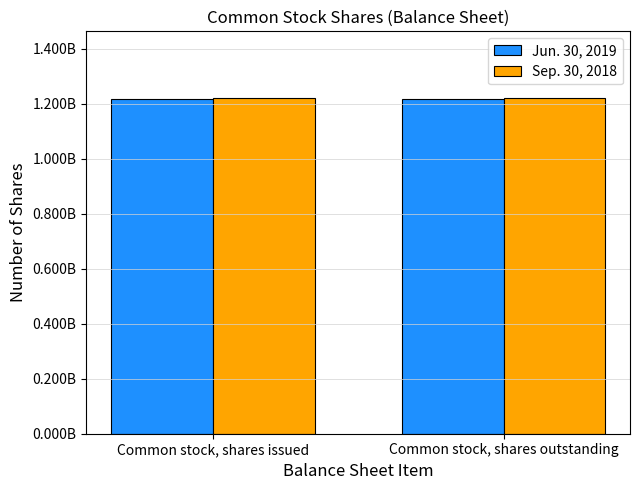

Reading right to left, extract all data points from this chart.

Jun. 30, 2019: Common stock, shares outstanding=1218000000	Common stock, shares issued=1218000000
Sep. 30, 2018: Common stock, shares outstanding=1219000000	Common stock, shares issued=1219000000